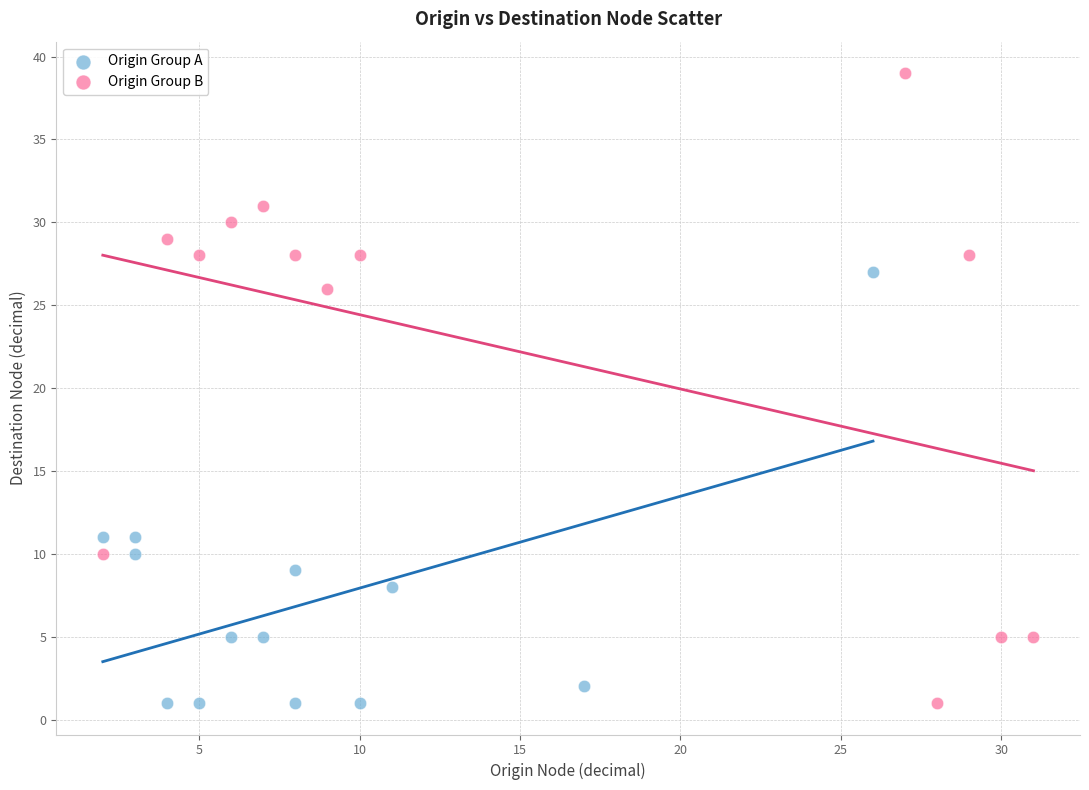

What are all the series names shown in the legend?

Origin Group A, Origin Group B